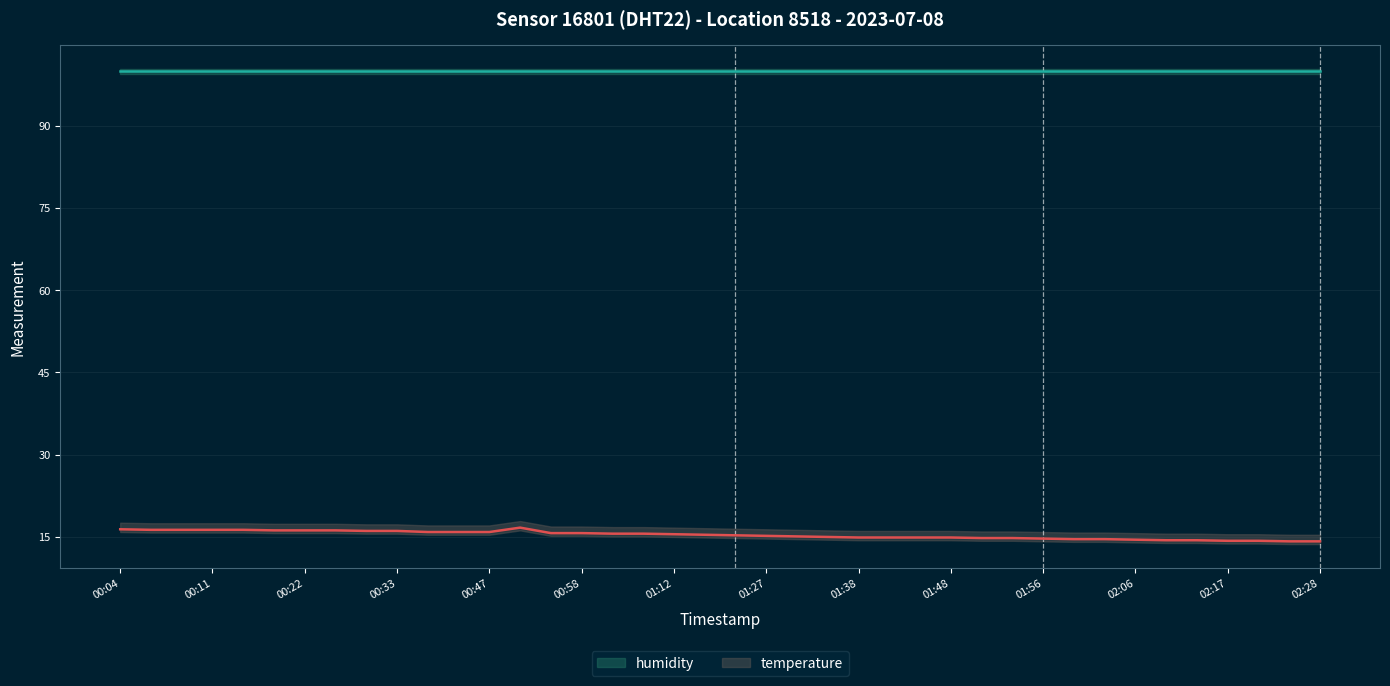

True or false: temperature and humidity cross at least once.

False